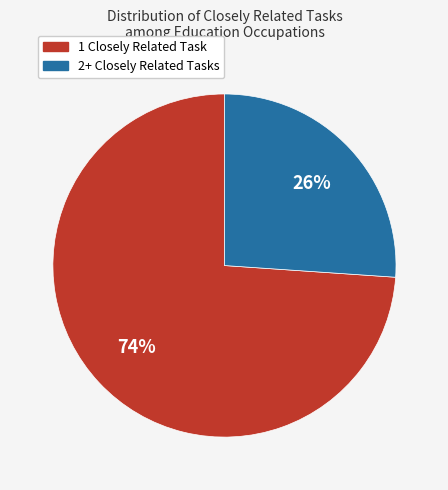

To the nearest percent, what is the difference between the largest and smallest slice percentages?

48%